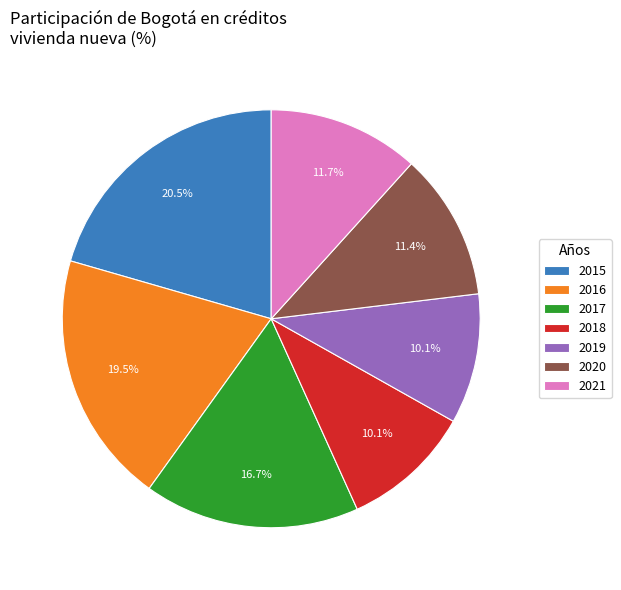

Does any single category account for the majority?

No